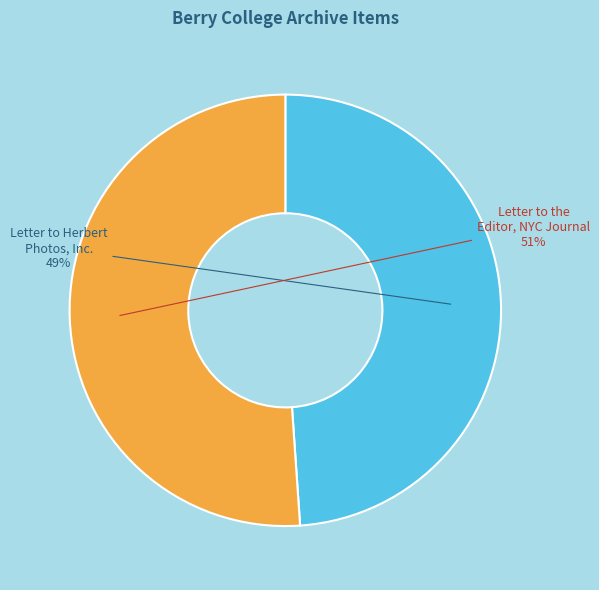

Does any single category account for the majority?

Yes